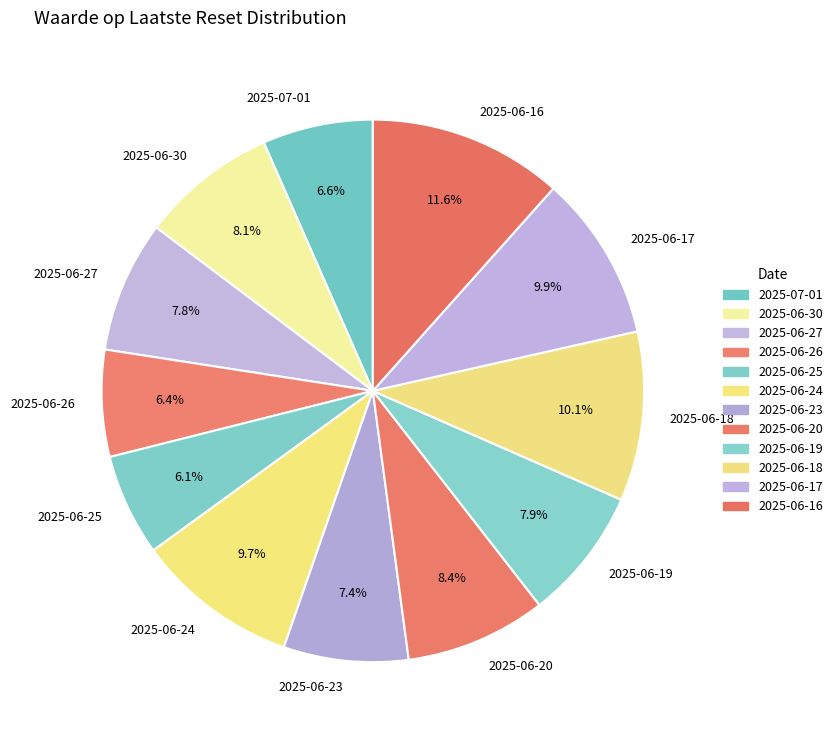

True or false: 2025-06-25 accounts for 13% of the total.

False